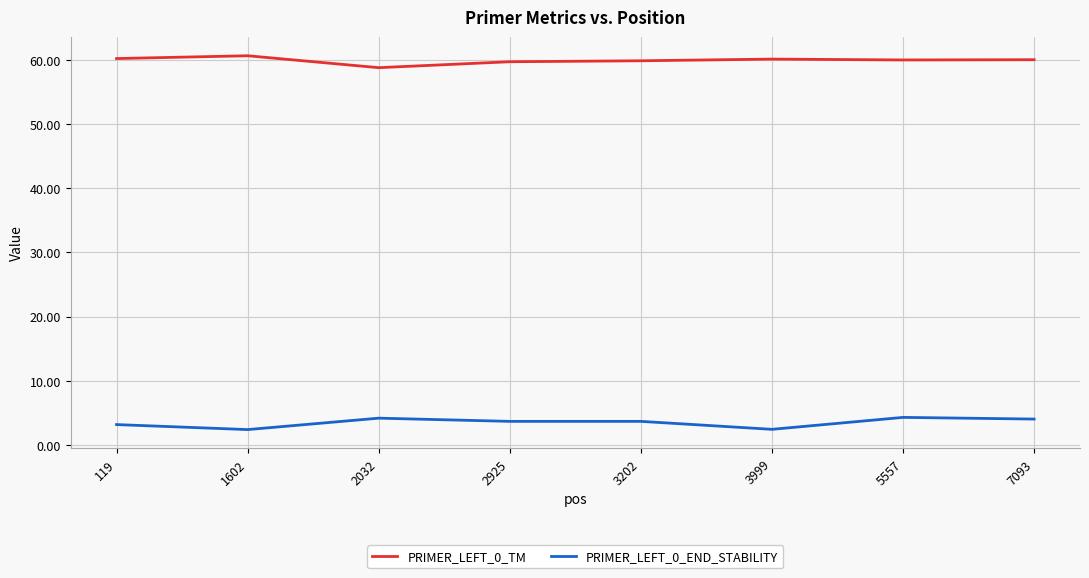

The PRIMER_LEFT_0_TM series shows 60.1 at 3999. True or false?

True